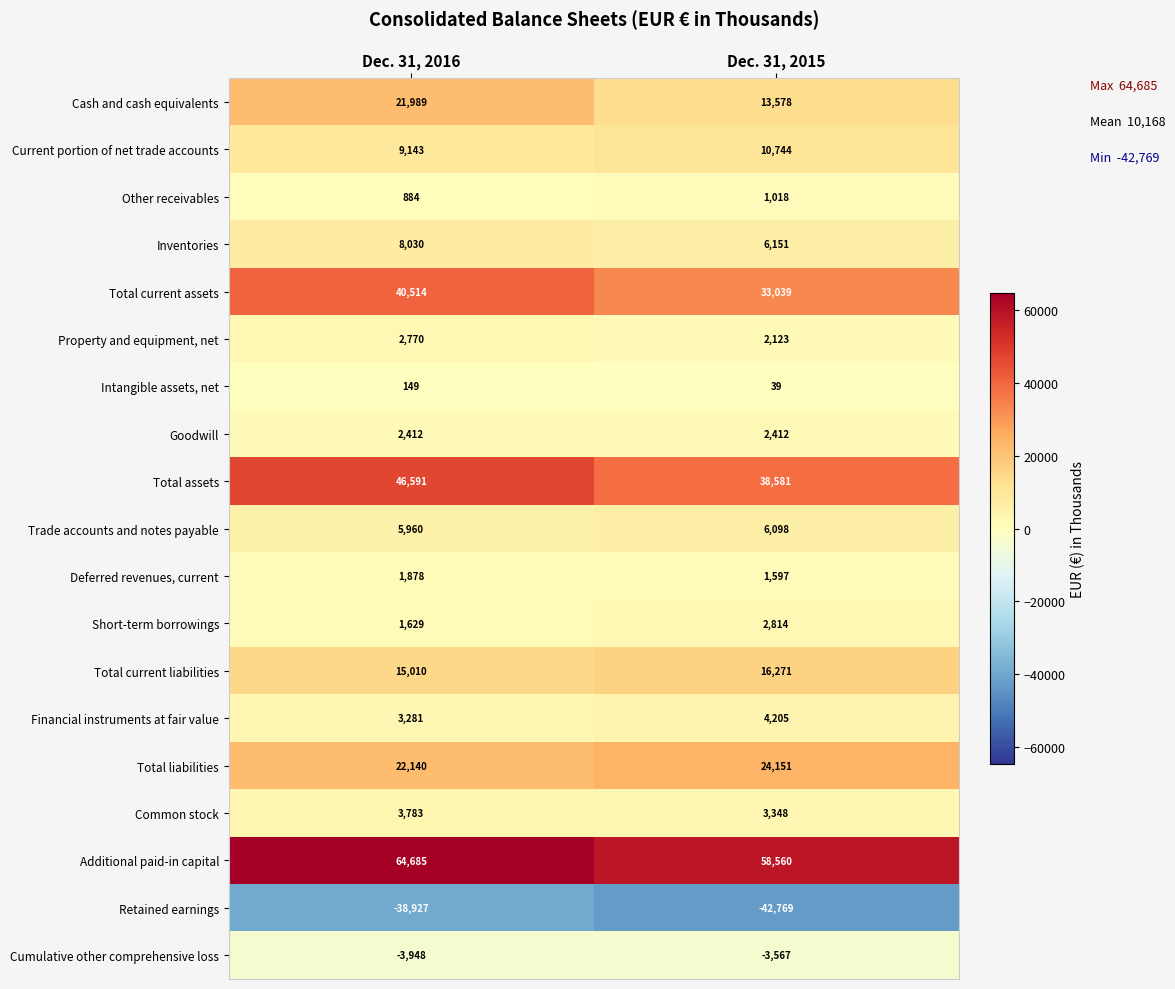

At which label is Current portion of net trade accounts closest to 9943?

Dec. 31, 2016